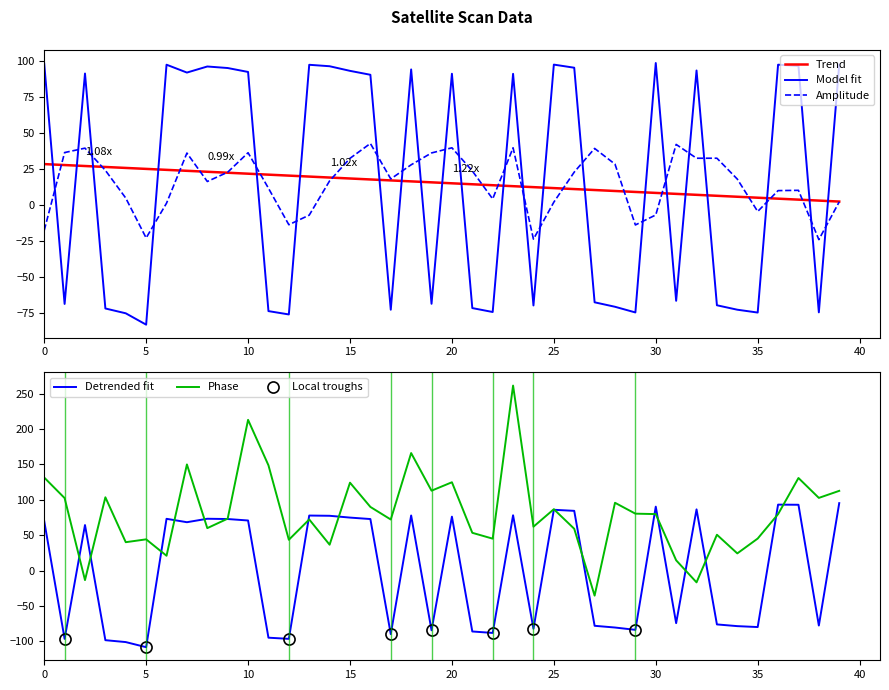

Which series has the widest spread of values?

dnbrad